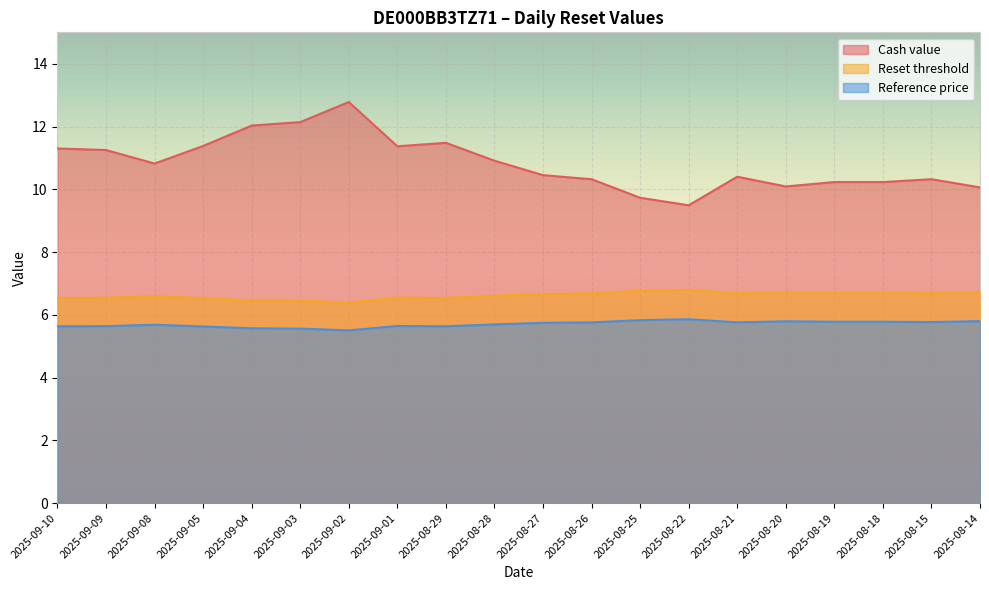

Does the chart display data point markers on the line(s)?

No